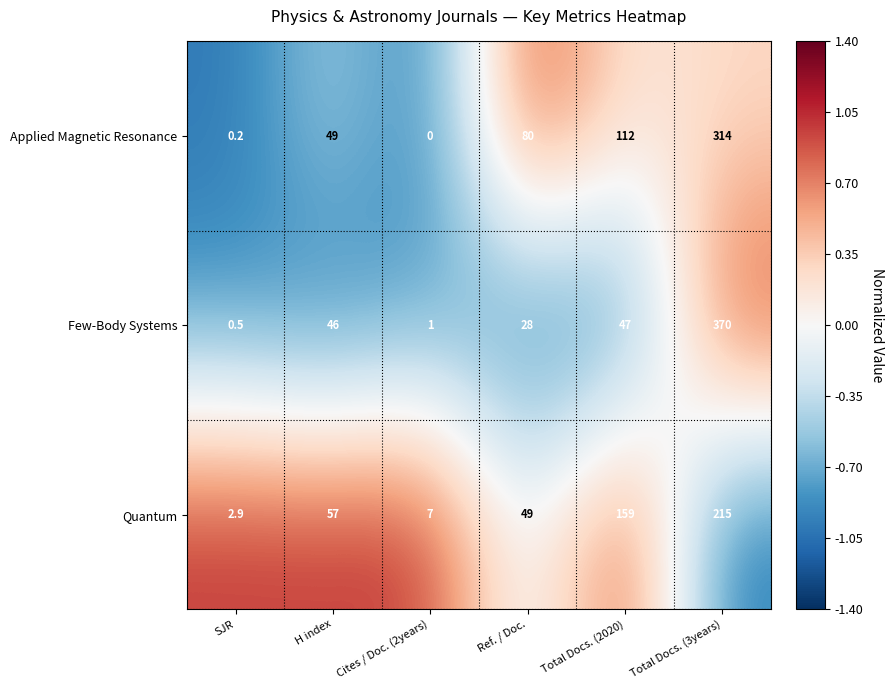

List the labels in order of Applied Magnetic Resonance value, largest first.

Total Docs. (3years), Total Docs. (2020), Ref. / Doc., H index, SJR, Cites / Doc. (2years)